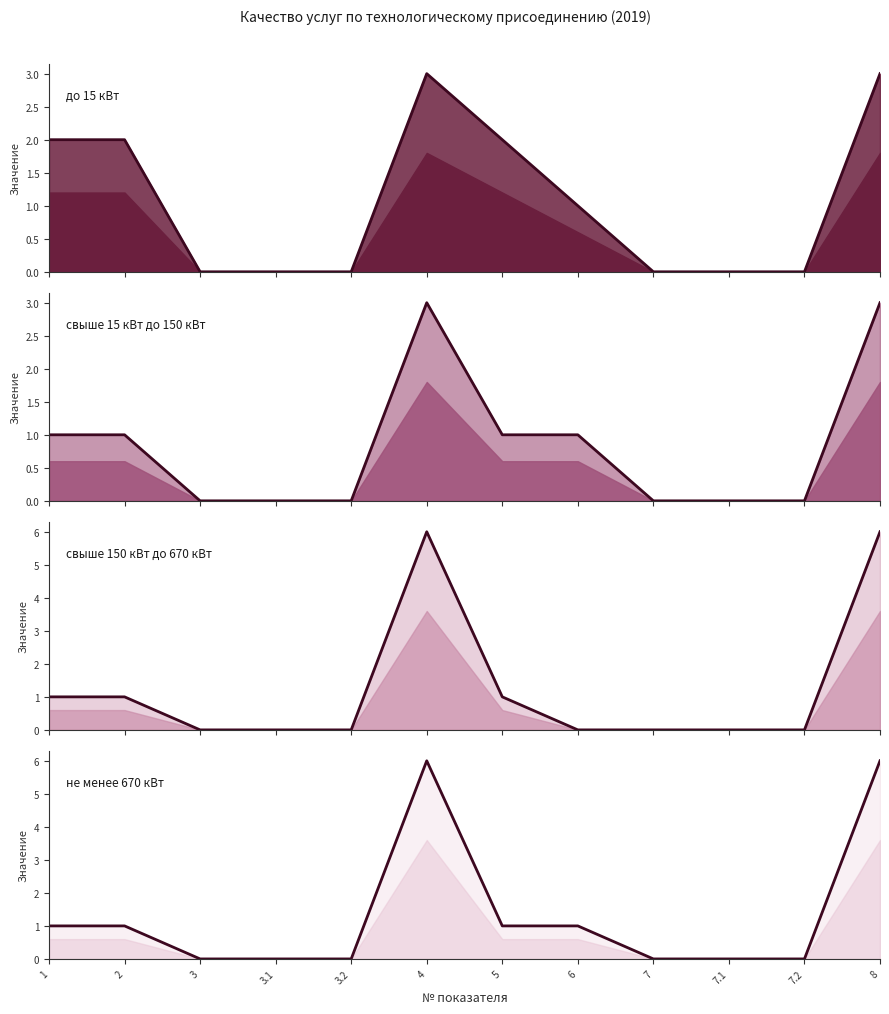

Where is свыше 15 кВт до 150 кВт (2019) (line) nearest to the value 1?

1